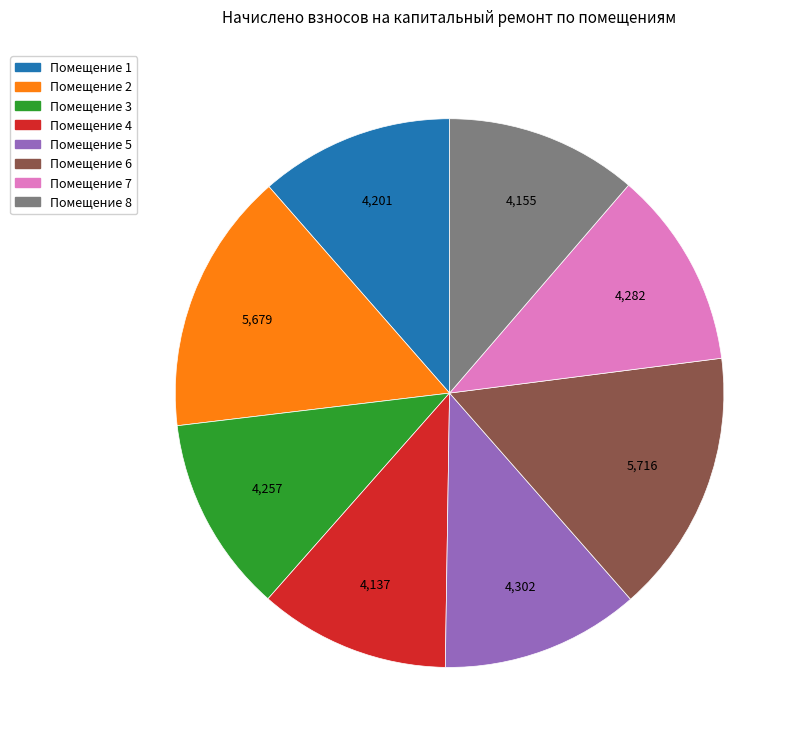

Does any single category account for the majority?

No